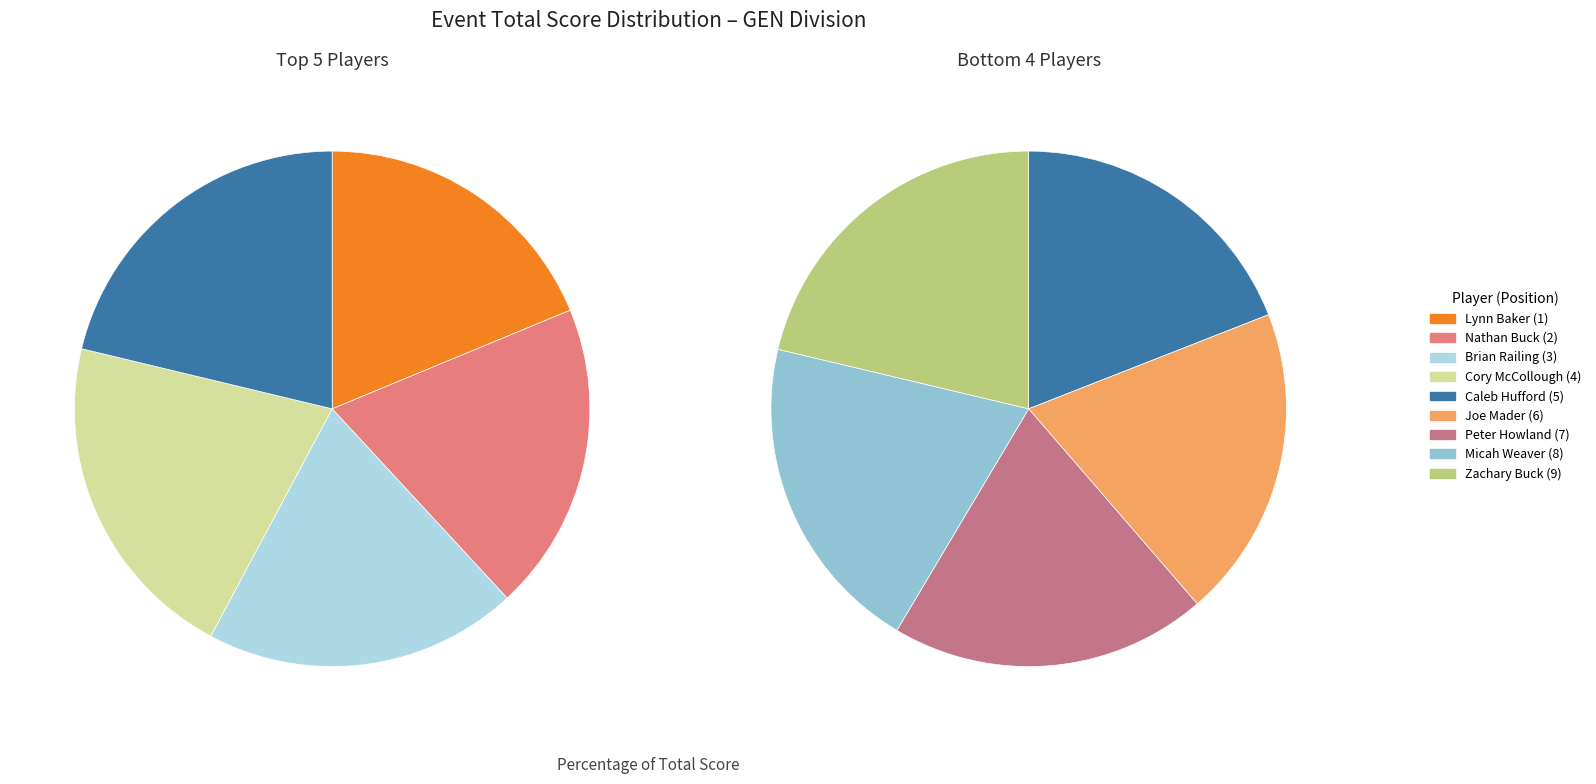

Do Lynn Baker (1) and Zachary Buck (9) together represent more than half of the pie?

No